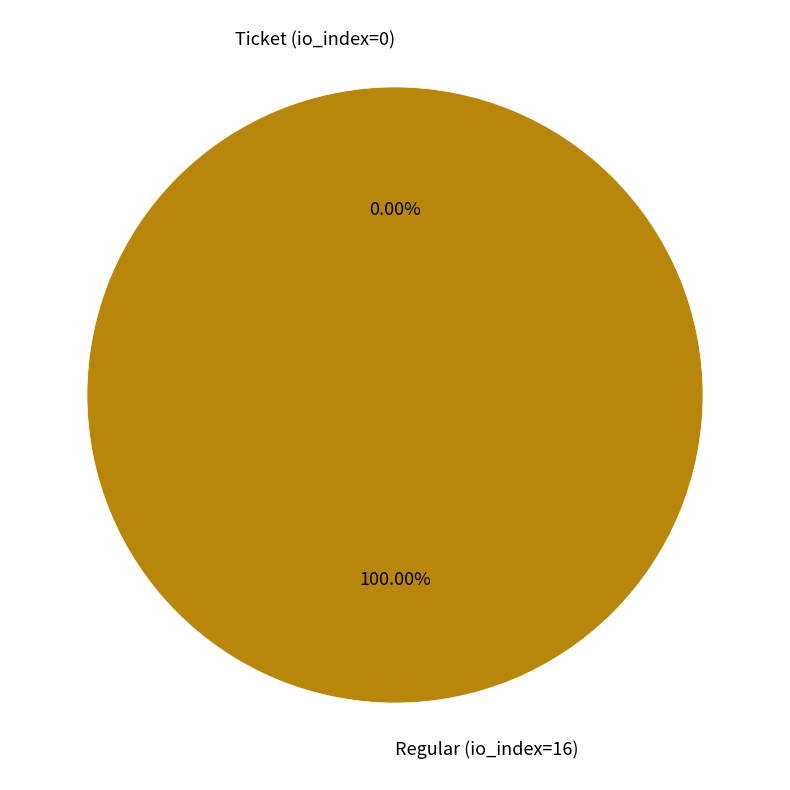

To the nearest percent, what is the difference between the Ticket (io_index=0) and Regular (io_index=16) slice percentages?

100%